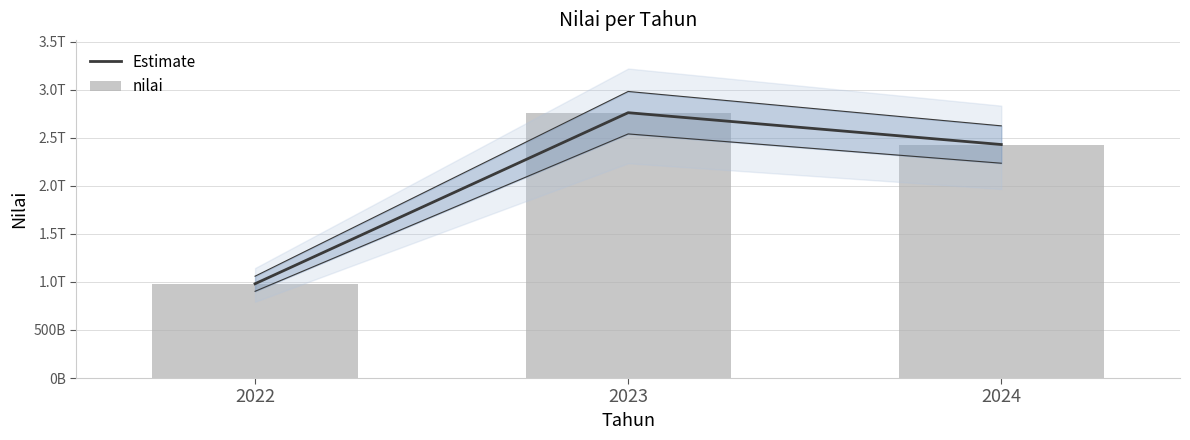

What is the value of the nilai bar at the 2nd from the left?

2761076257613